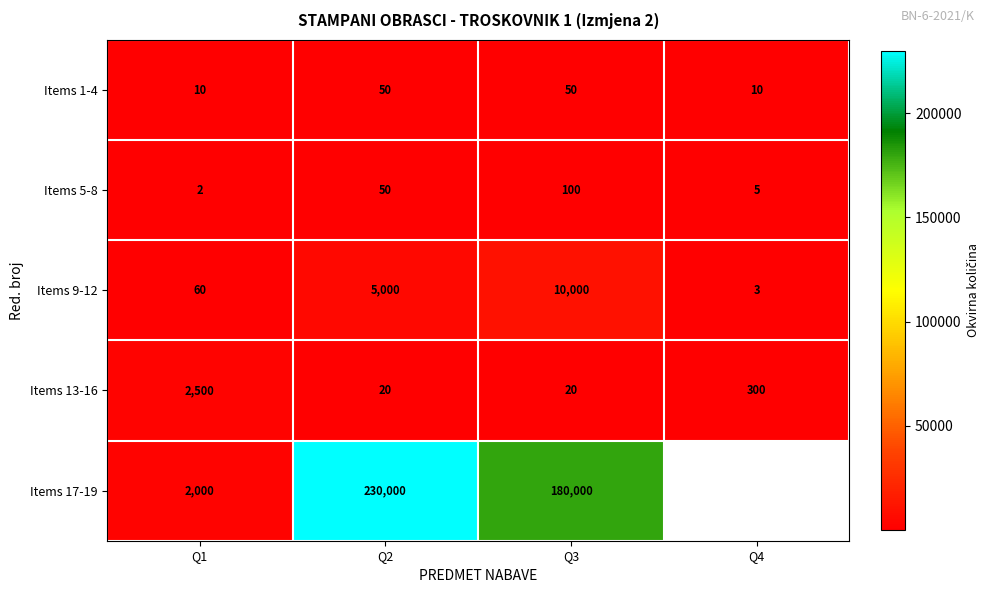

What is the lowest value of the Items 9-12 series?

3